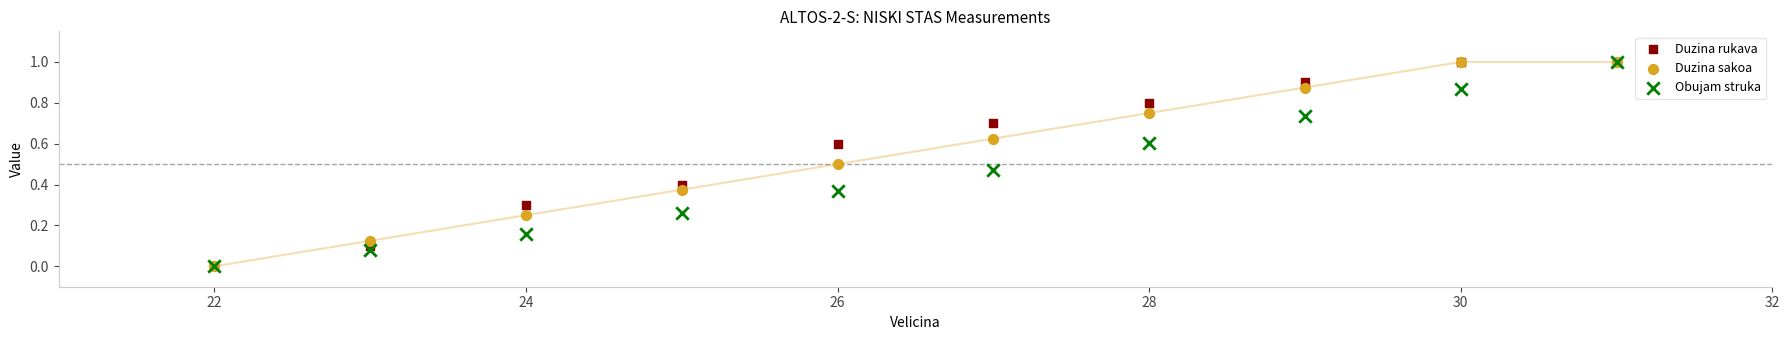

What are all the series names shown in the legend?

Duzina rukava, Duzina sakoa, Obujam struka